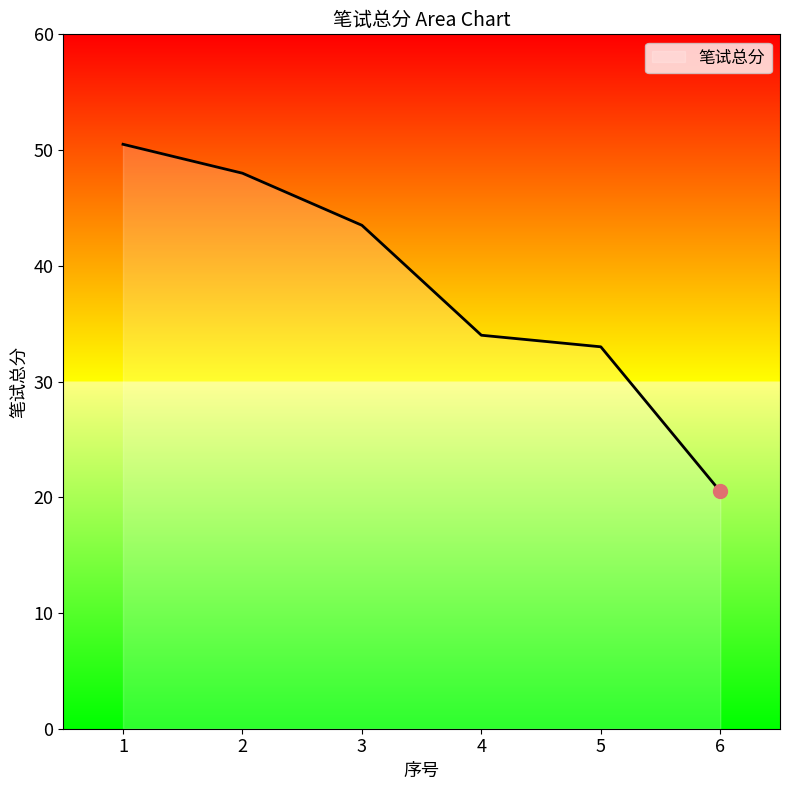

Reading left to right, what are all the values shown in this chart?

50.5	48.0	43.5	34.0	33.0	20.5